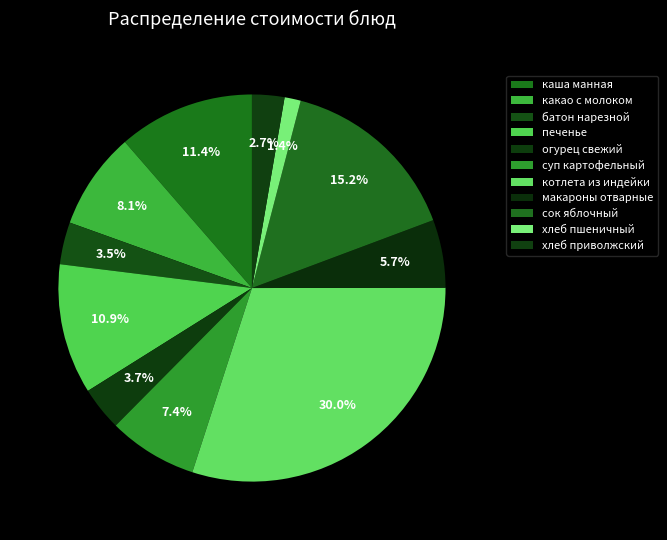

Is there any slice that represents more than half of the pie?

No